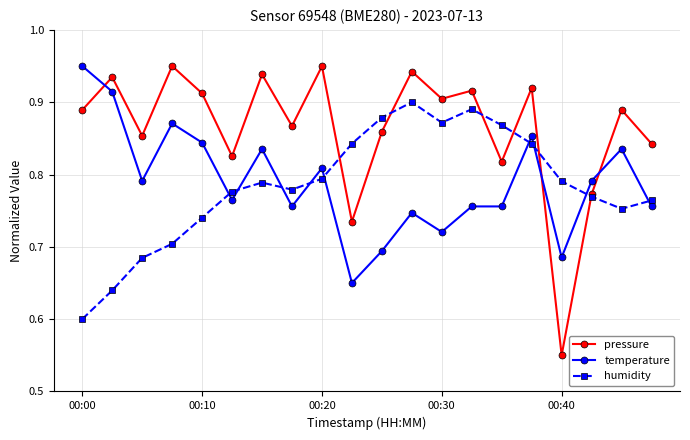

Which series has the largest total across all categories?

pressure